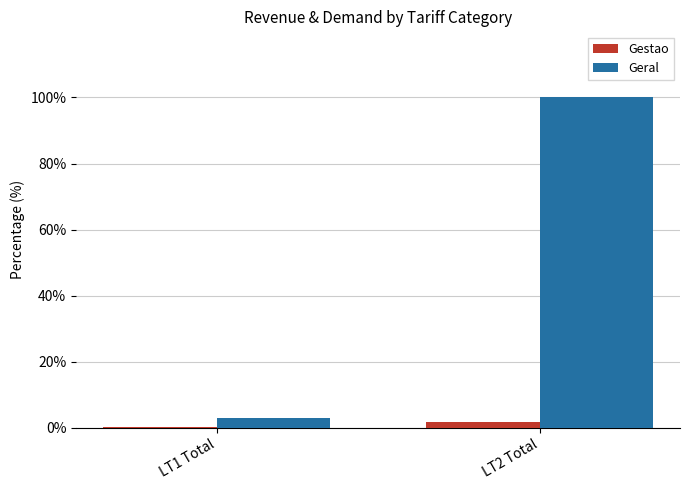

What is the greatest value displayed?

100.0